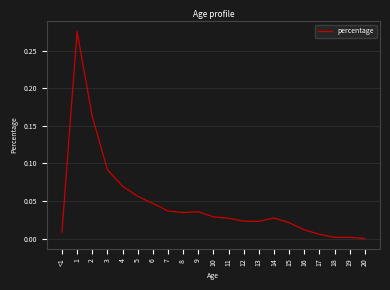

What is the sum of all values?

1.0